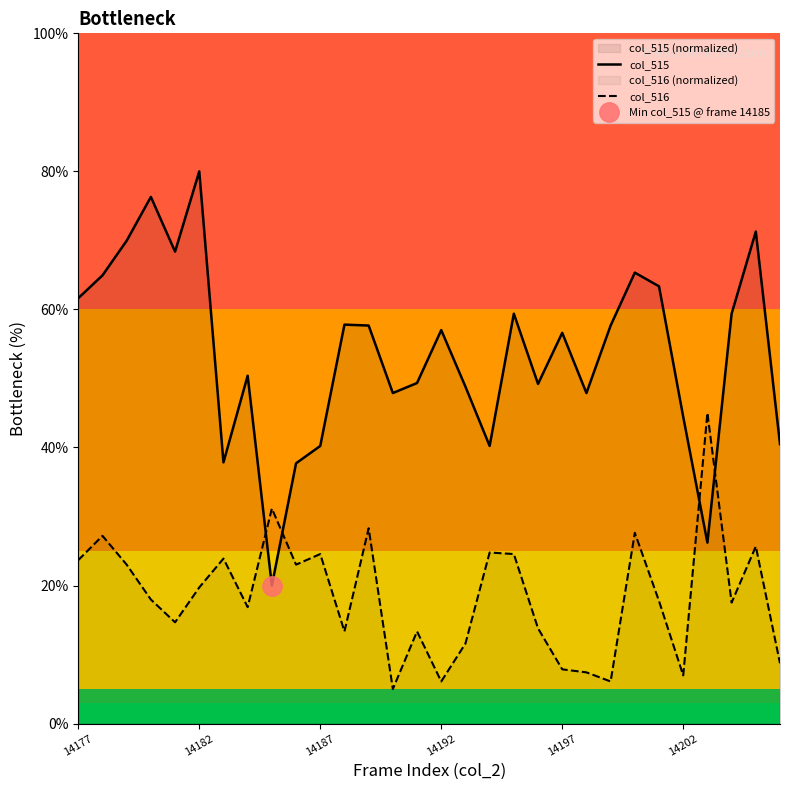

True or false: col_515 and col_516 cross at least once.

True